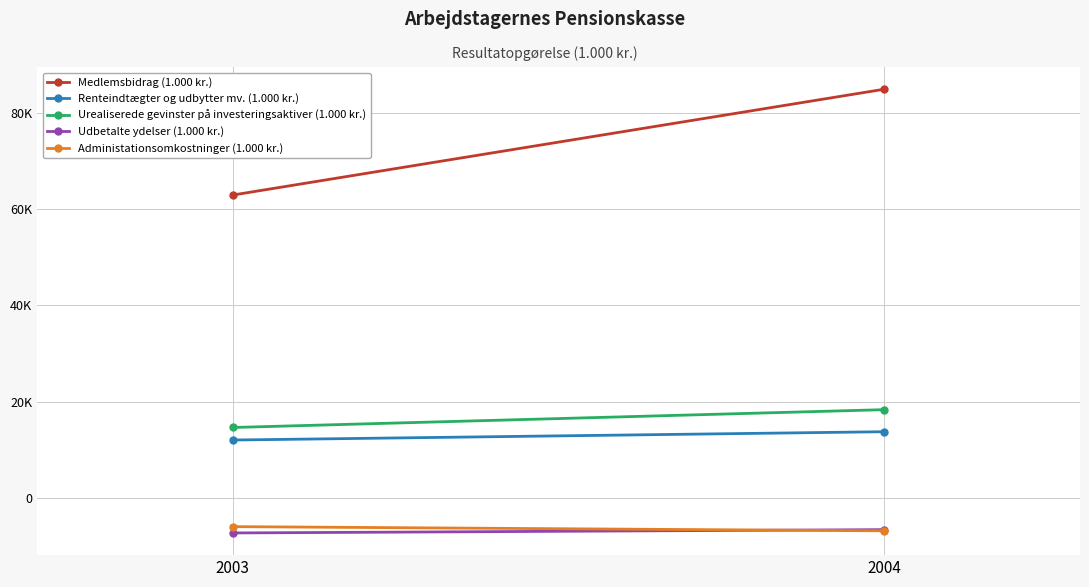

How many lines are shown in the chart?

5